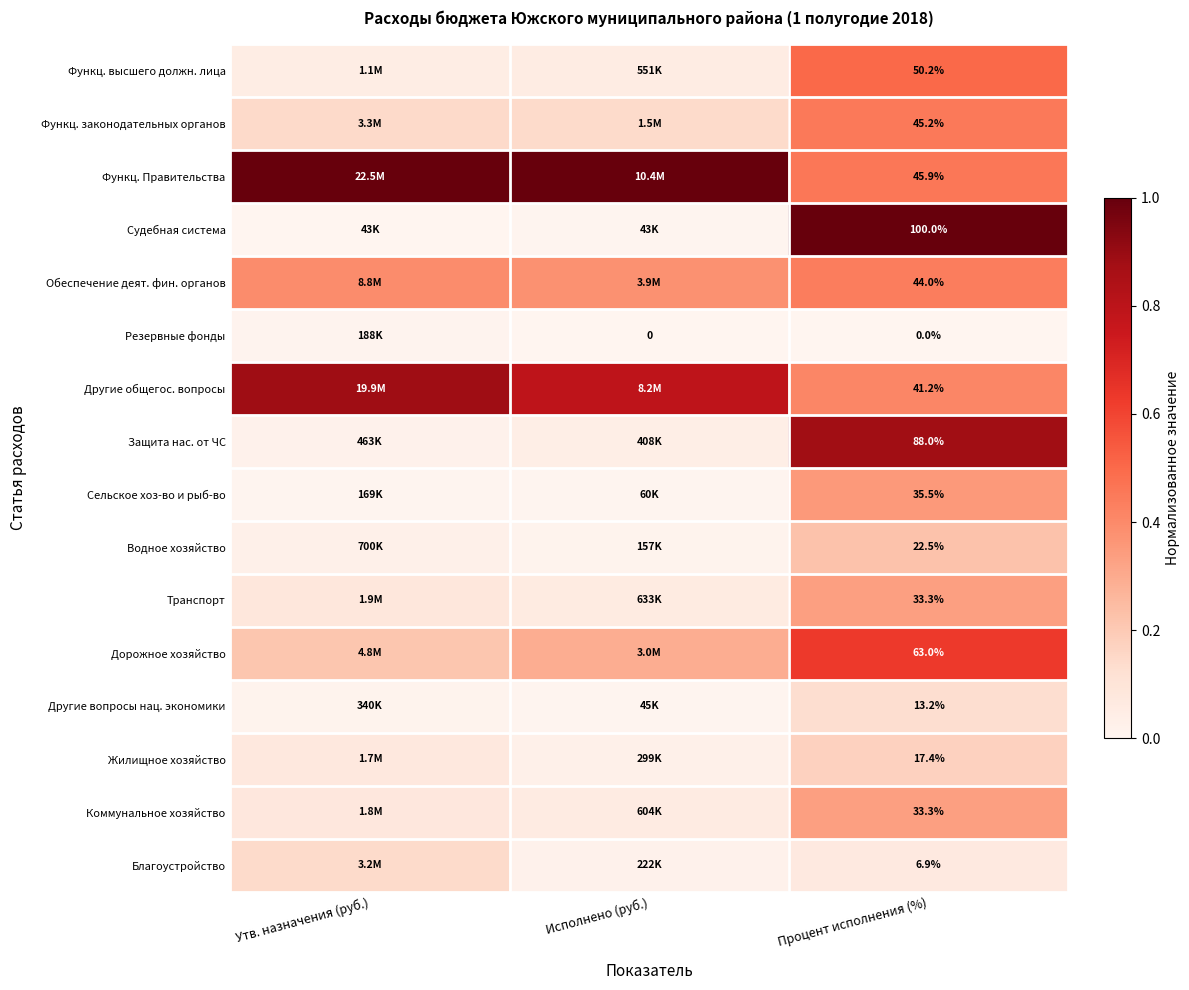

True or false: Дорожное хозяйство has a value of 0.3 at Утв. назначения (руб.).

False